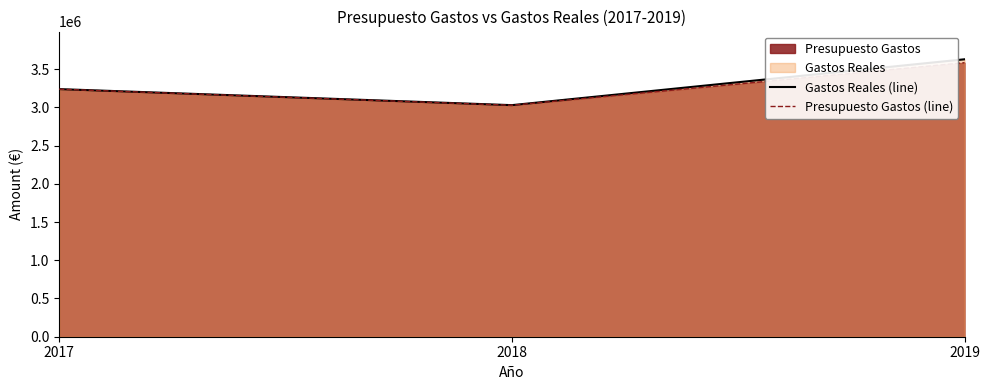

Reading left to right, extract all data points from this chart.

Gastos Reales (line): 2017=3238945.0	2018=3029099.7	2019=3628831.1
Presupuesto Gastos (line): 2017=3237945.0	2018=3027500.0	2019=3584204.0